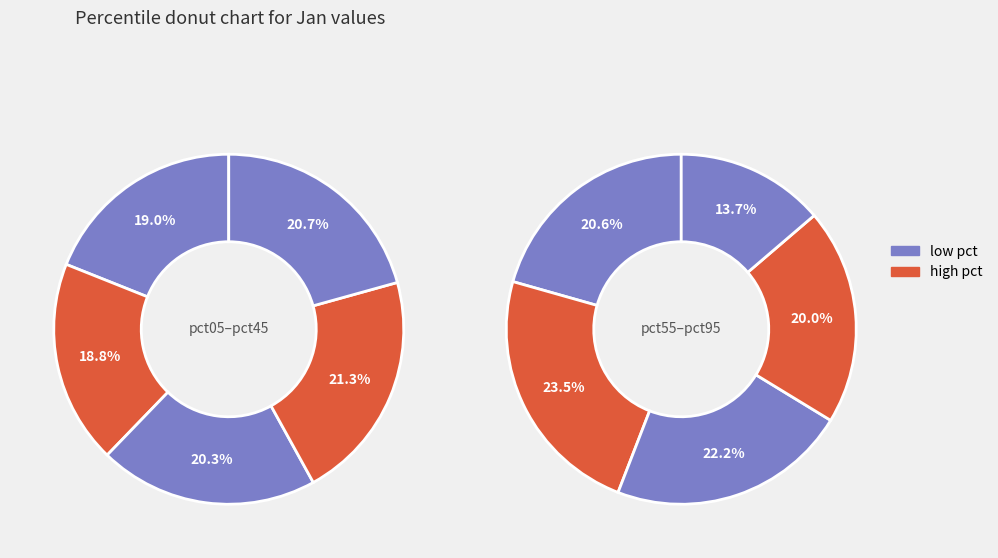

Rank the categories by value from lowest to highest.

pct95, pct15, pct05, pct85, pct25, pct55, pct45, pct35, pct75, pct65